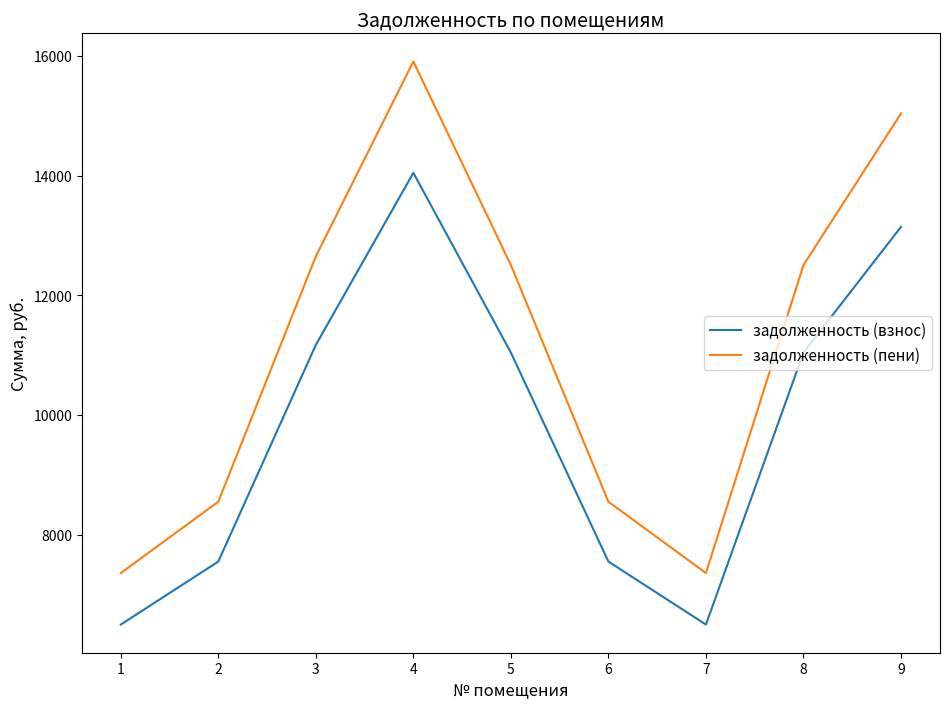

Is it true that задолженность (взнос) equals 14047.0 at 4?

True